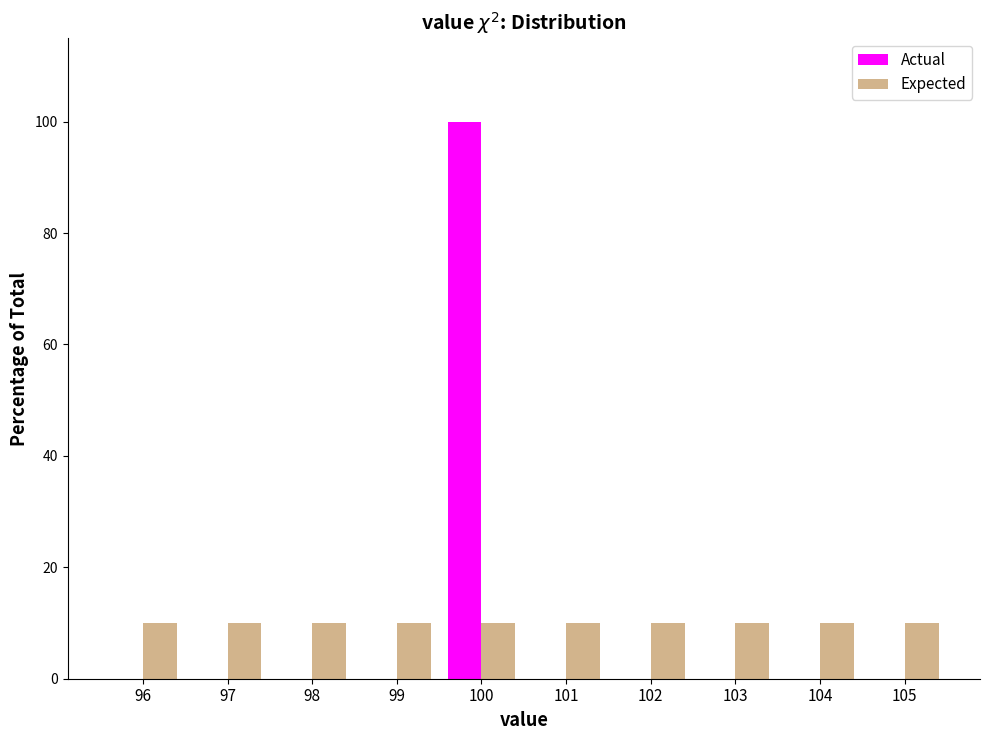

Reading right to left, what are all the values shown in this chart?

Actual: 105=0	104=0	103=0	102=0	101=0	100=100	99=0	98=0	97=0	96=0
Expected: 105=10	104=10	103=10	102=10	101=10	100=10	99=10	98=10	97=10	96=10